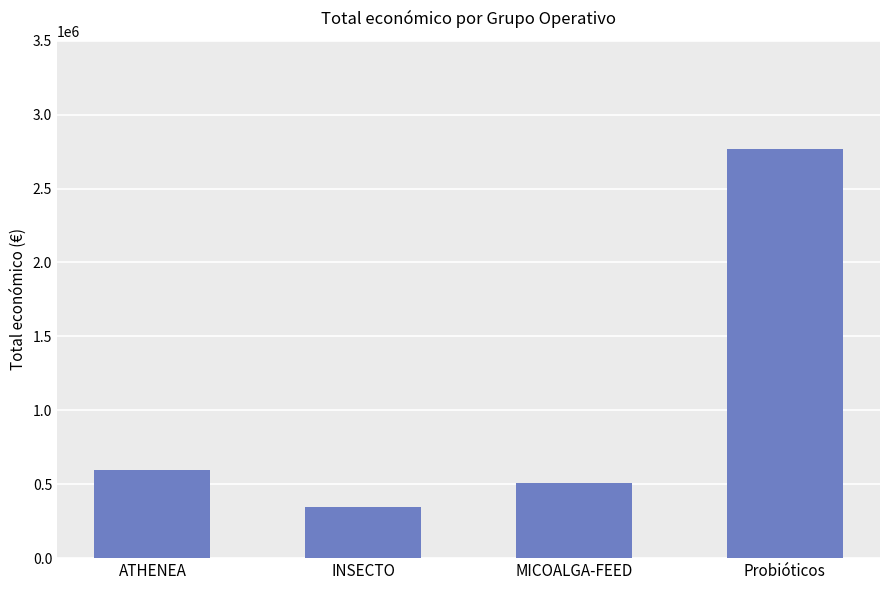

Does the chart contain stacked bars?

No